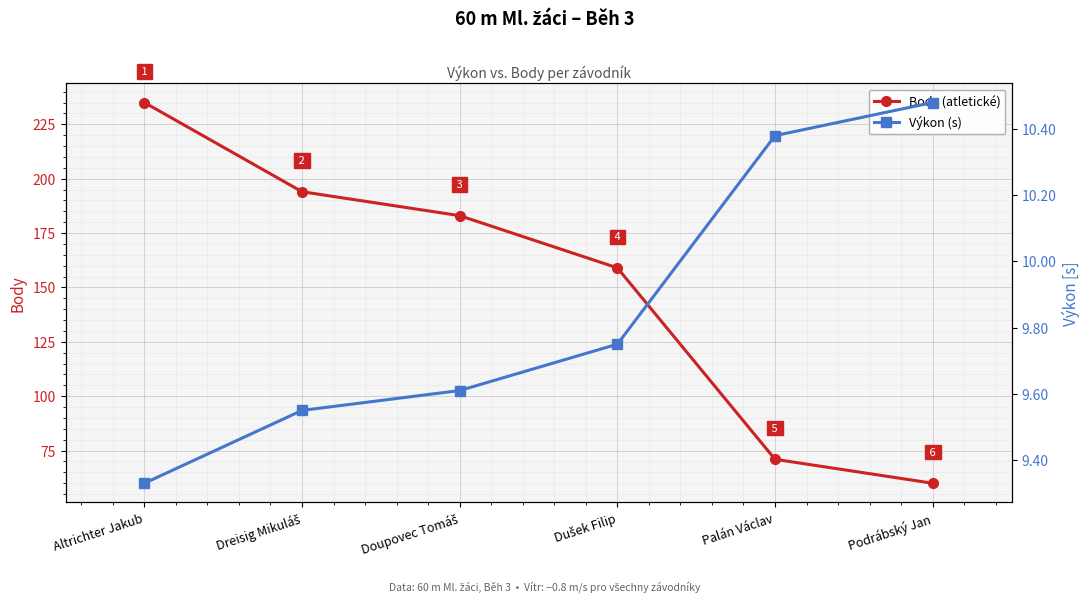

Does the chart display data point markers on the line(s)?

Yes